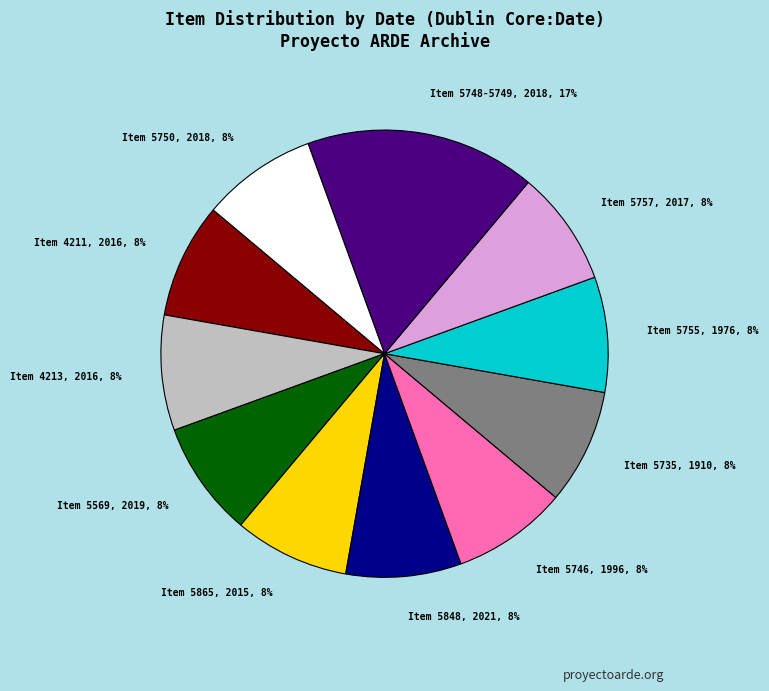

To the nearest percent, what percentage of the pie is Item 5746, 1996, 8%?

8%